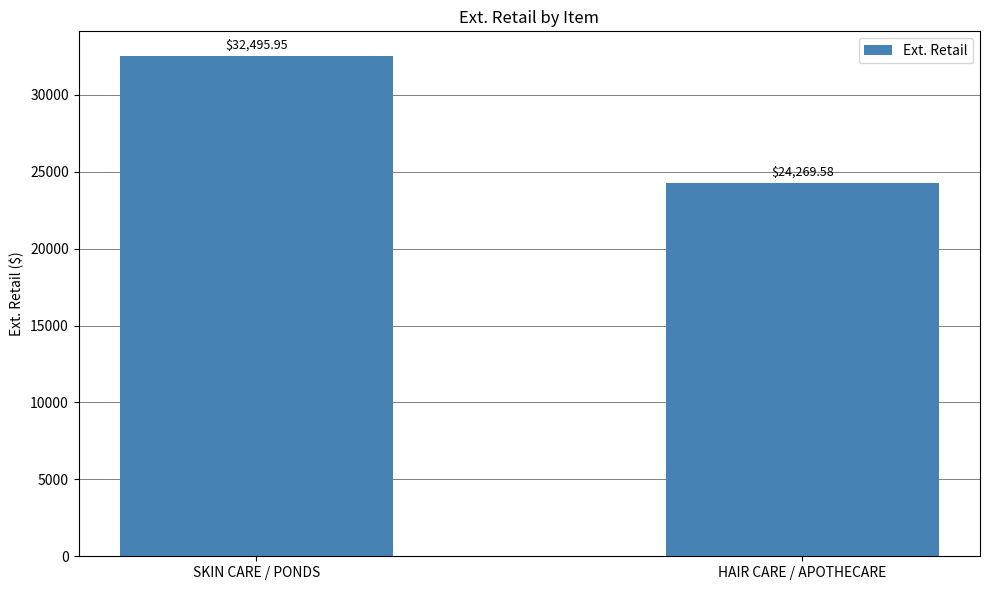

How many categories are shown in the chart?

2